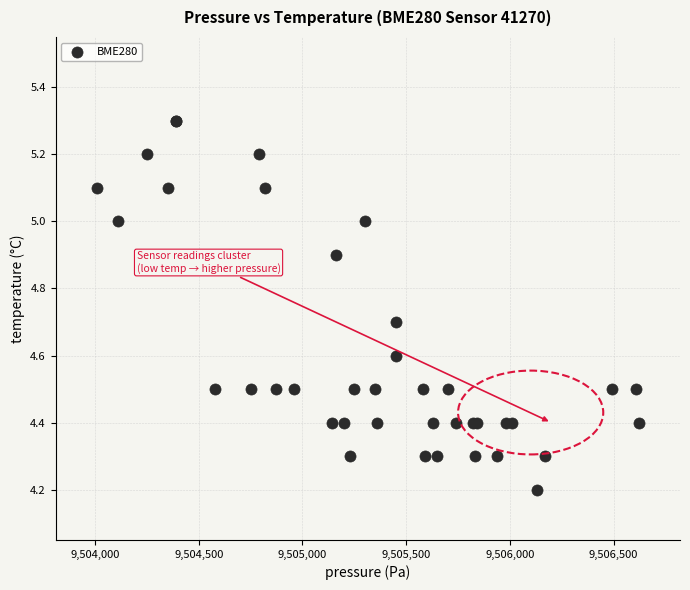

What Y value in the scatter plot is closest to 4?

4.2